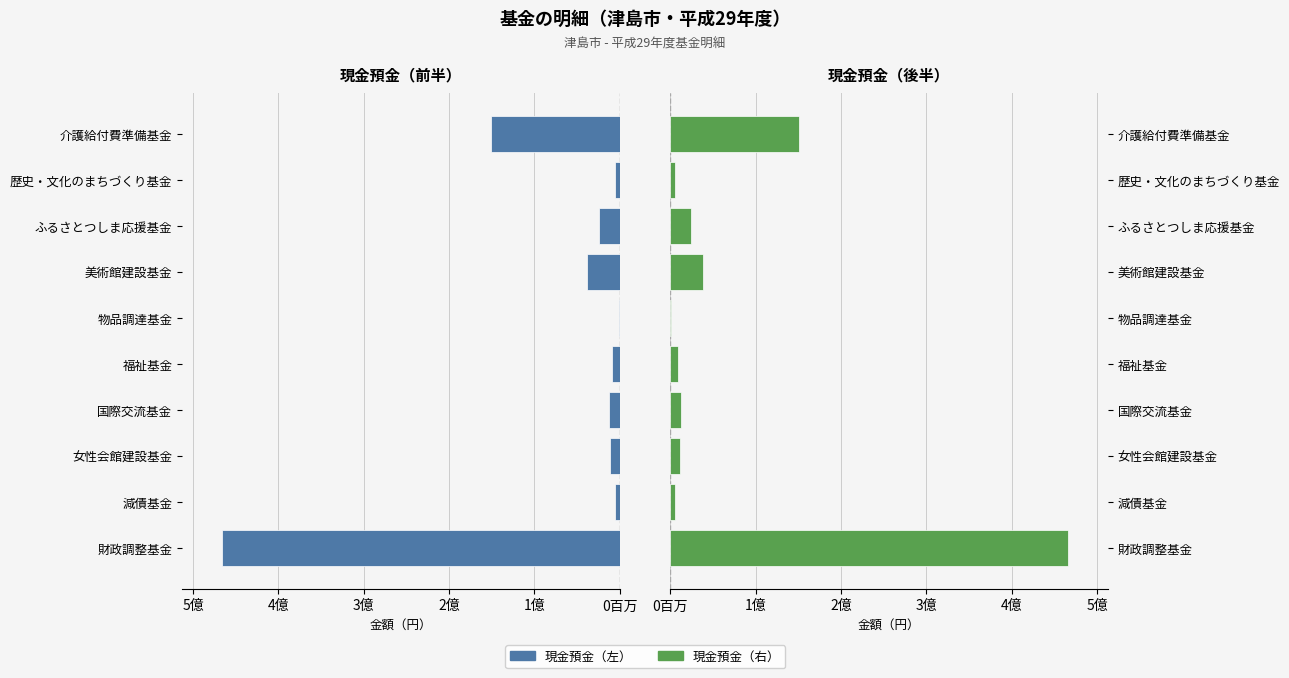

What is the average value of the 現金預金（左） series?

72434415.1